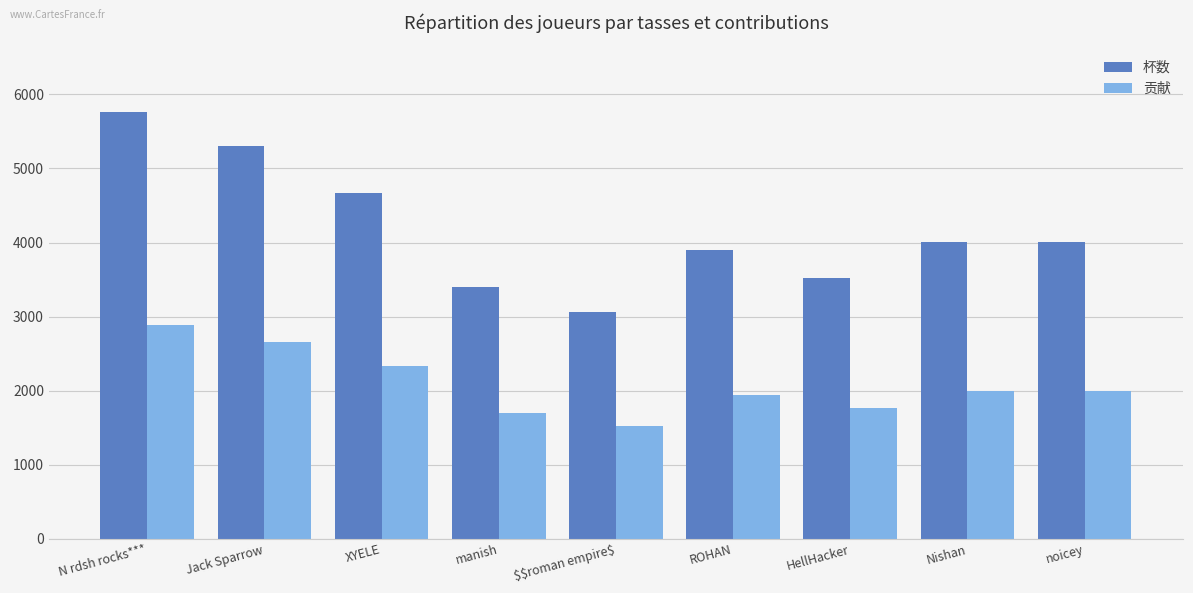

Which series has the largest total across all categories?

杯数